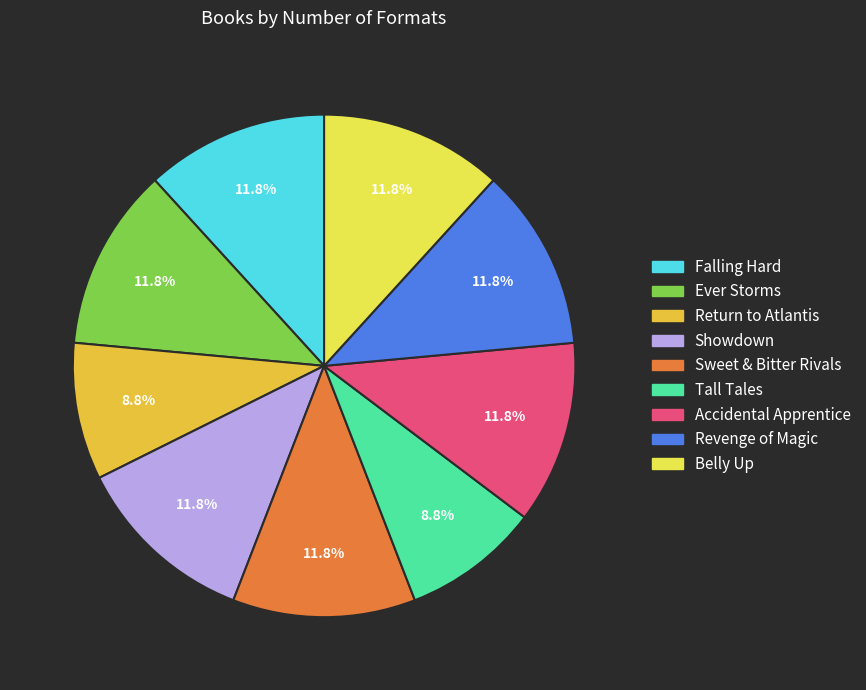

The Showdown slice represents 12% of the pie. True or false?

True